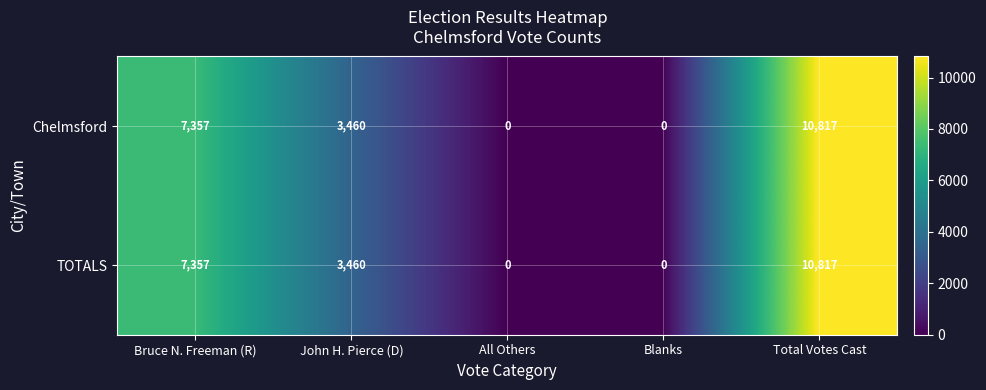

Reading right to left, extract all data points from this chart.

Chelmsford: 10817	0	0	3460	7357
TOTALS: 10817	0	0	3460	7357